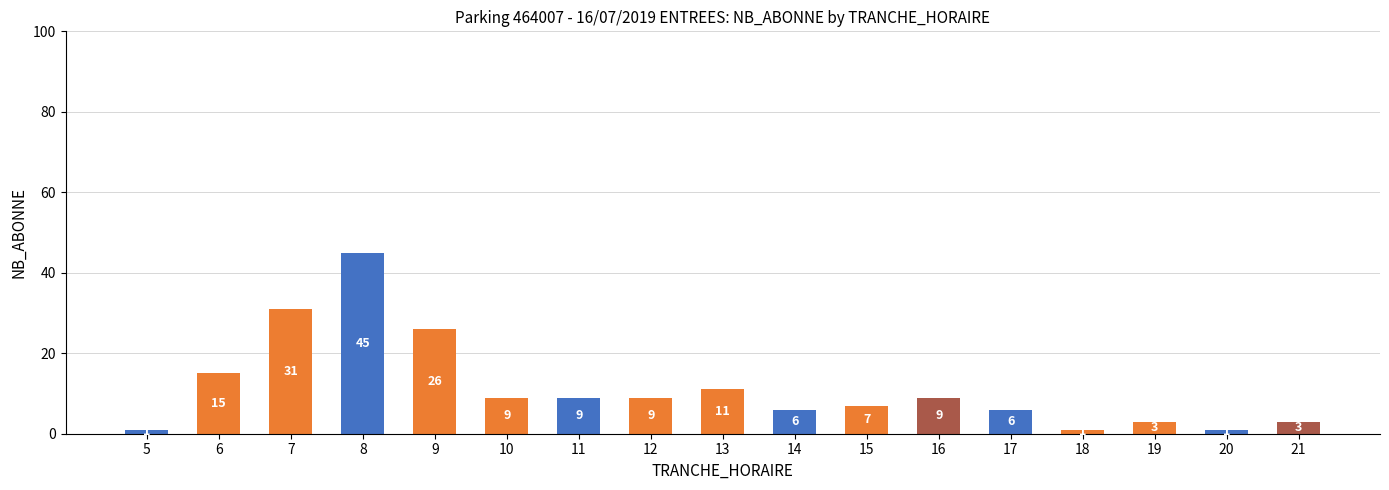

Does the chart contain any negative values?

No